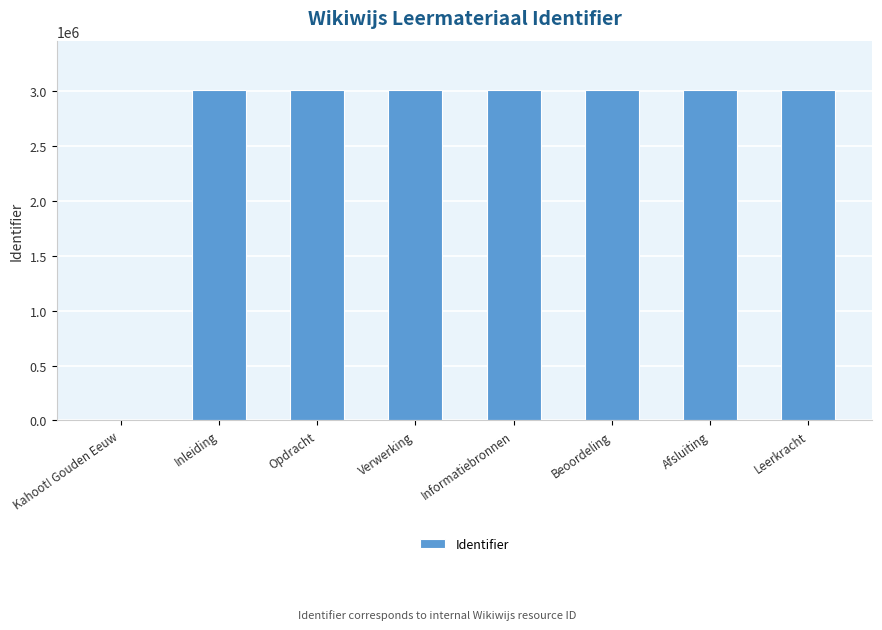

What is the sum of all values?

21079279